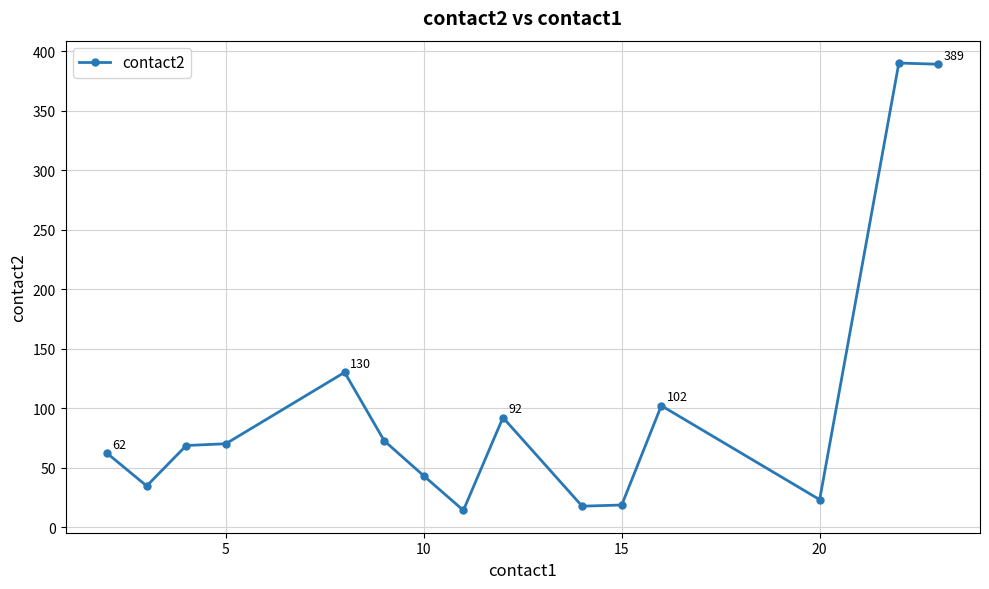

What is the maximum value shown in the chart?

390.0